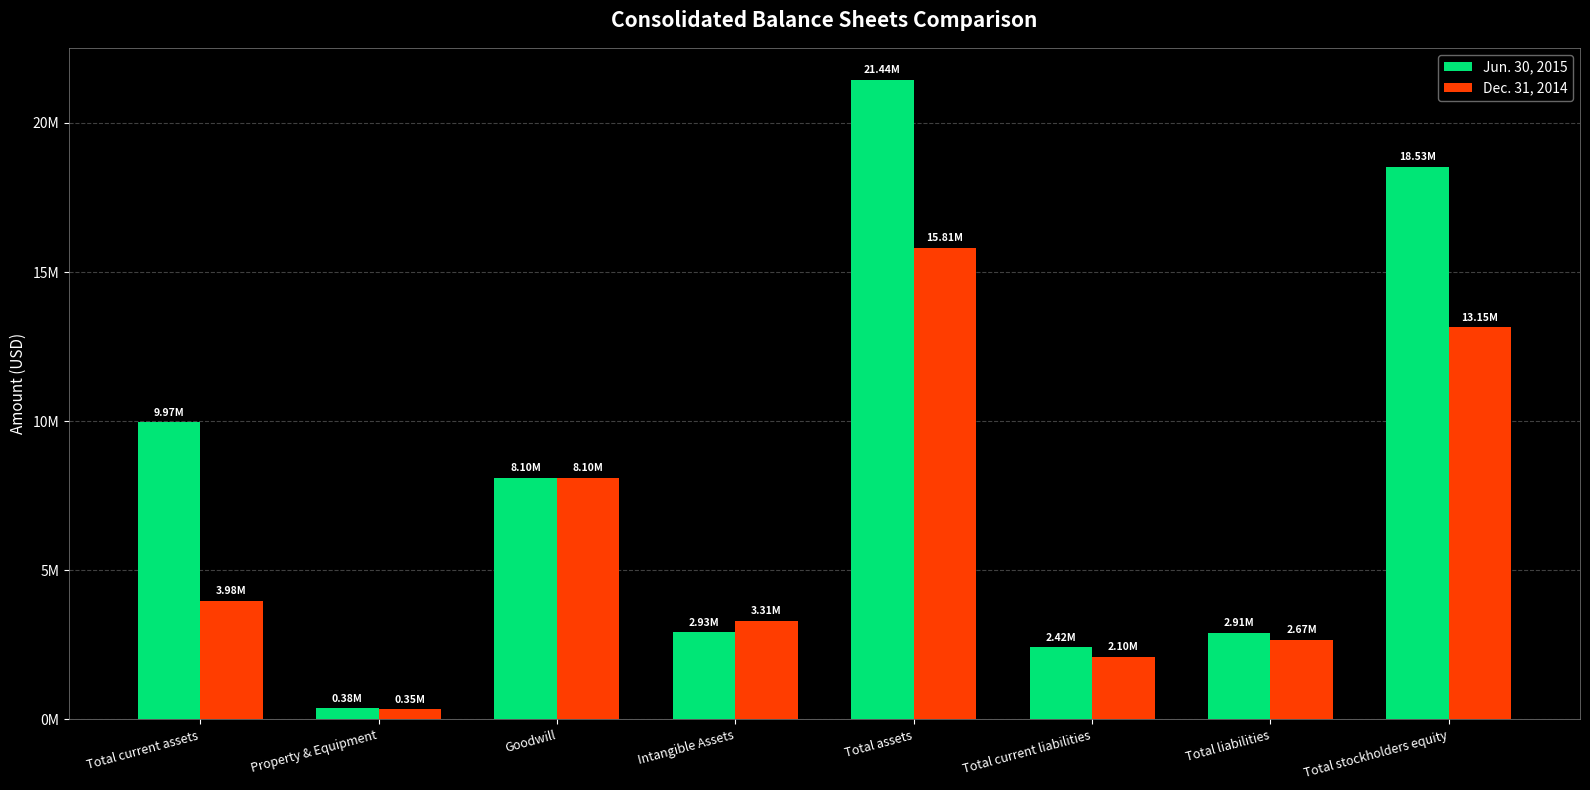

Are the bars grouped side by side (vs. stacked)?

Yes